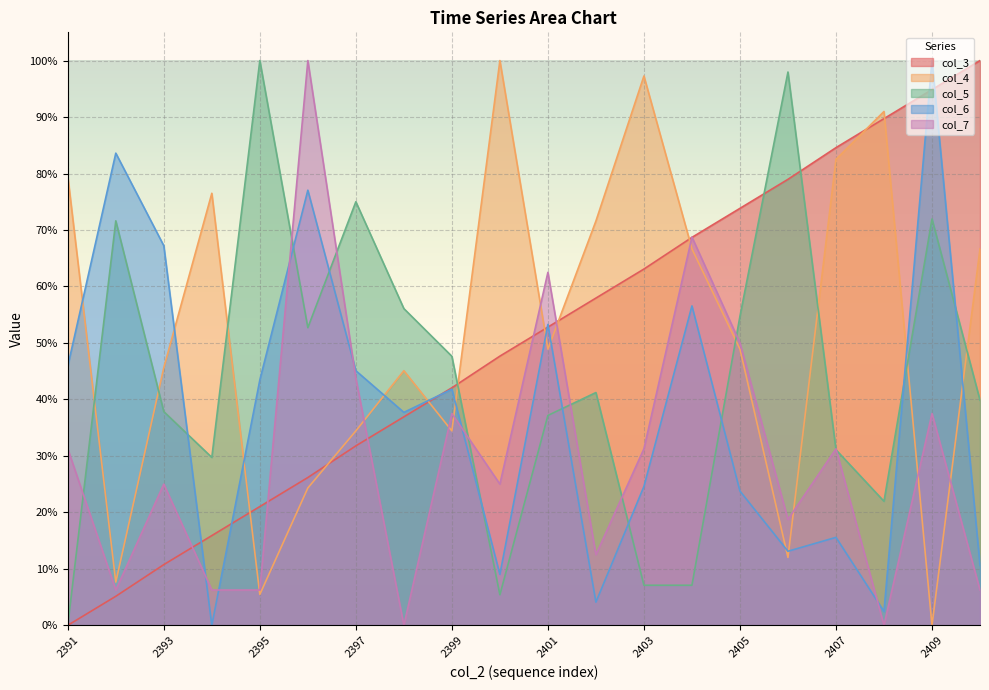

What is the difference between the maximum and second lowest values in the col_3 series?

0.9